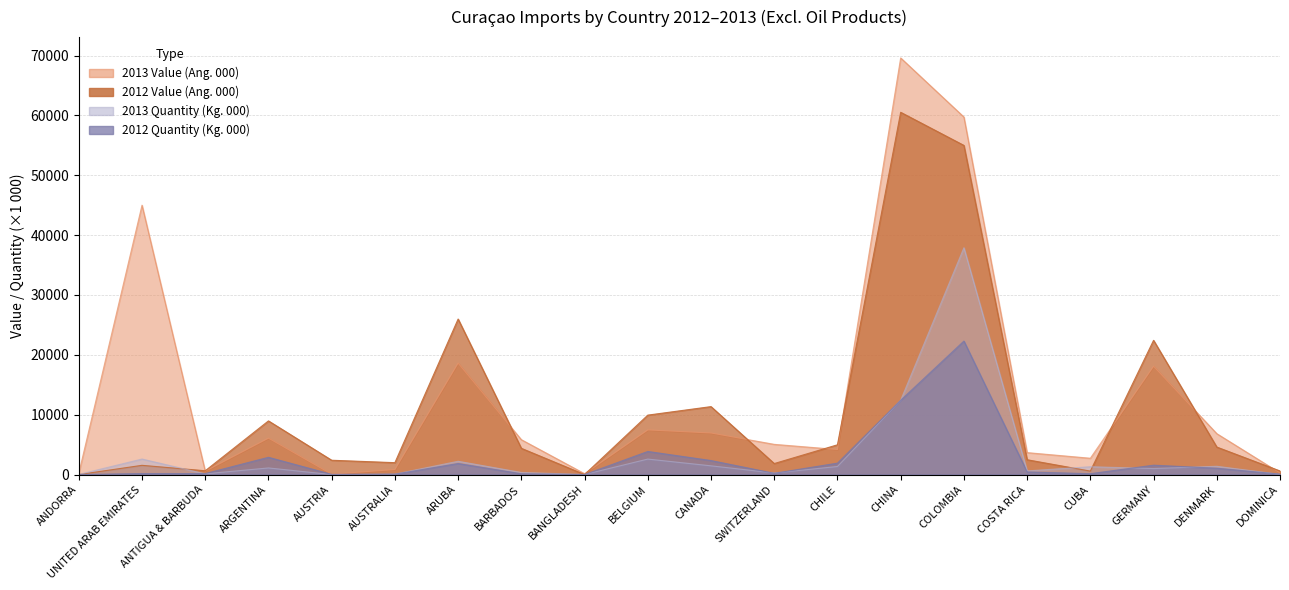

What is the sum of all 2013 Value (Ang. 000) values?

261898